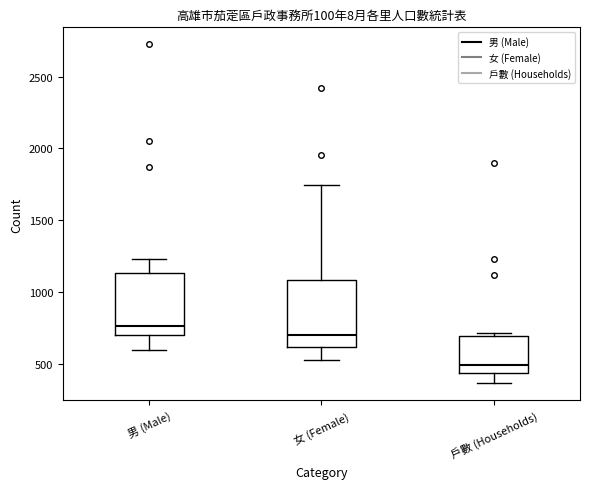

Reading left to right, read every box against the y-axis: the position of its median line, the range the box covers, and the ends of its whiskers. The values are not printed on the chart, so give them approximately, as read against the axis.

男 (Male): median 750, box 700 to 1150, whiskers 600 to 1250
女 (Female): median 700, box 600 to 1100, whiskers 500 to 1750
戶數 (Households): median 500, box 450 to 700, whiskers 350 to 700 (just above the box's upper edge)